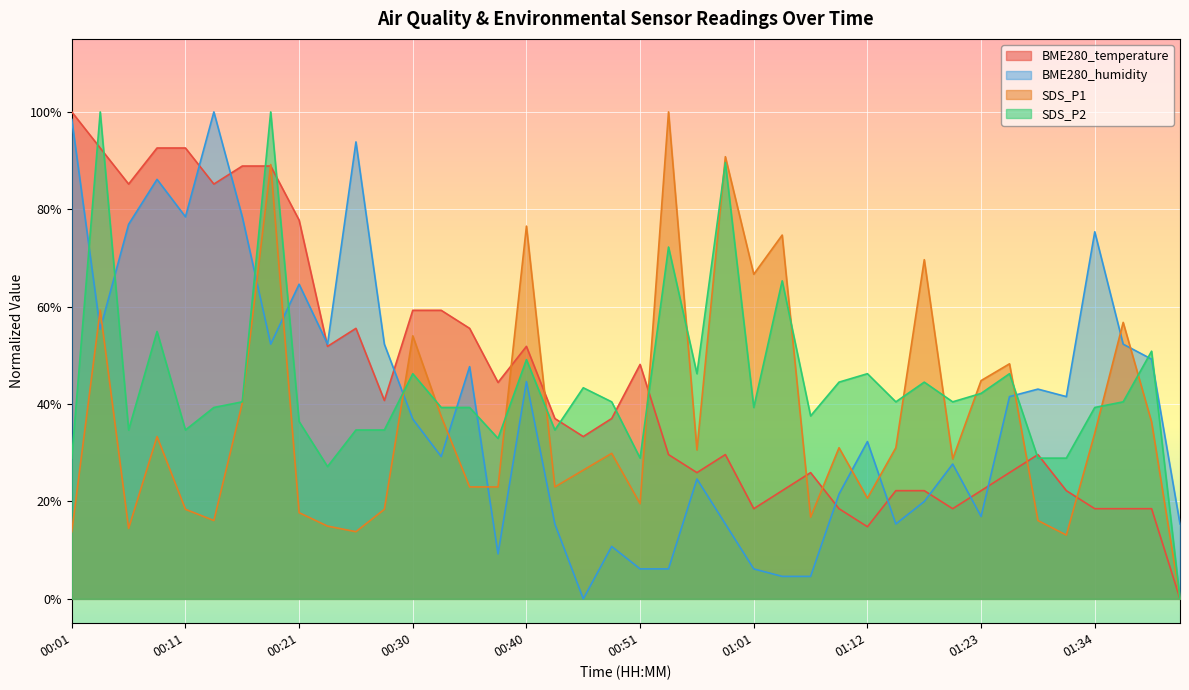

Does the chart display data point markers on the line(s)?

No